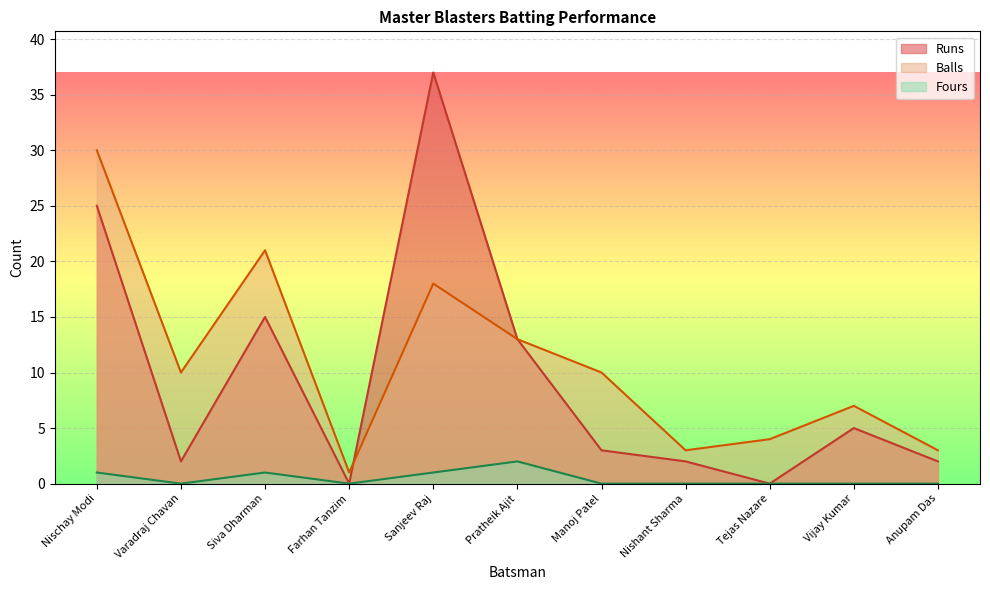

What is the average value of the Runs series?

9